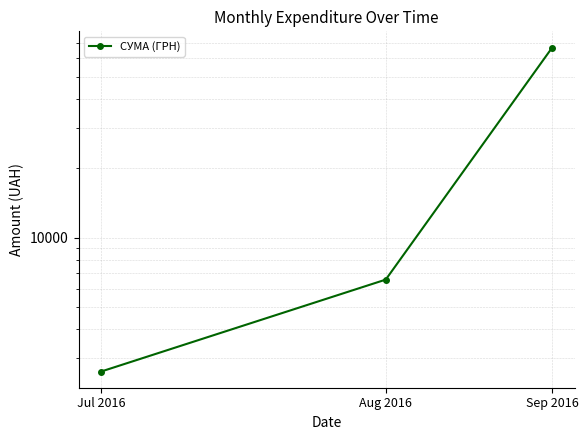

Is it true that the value at Aug 2016 is 10825.5?

False